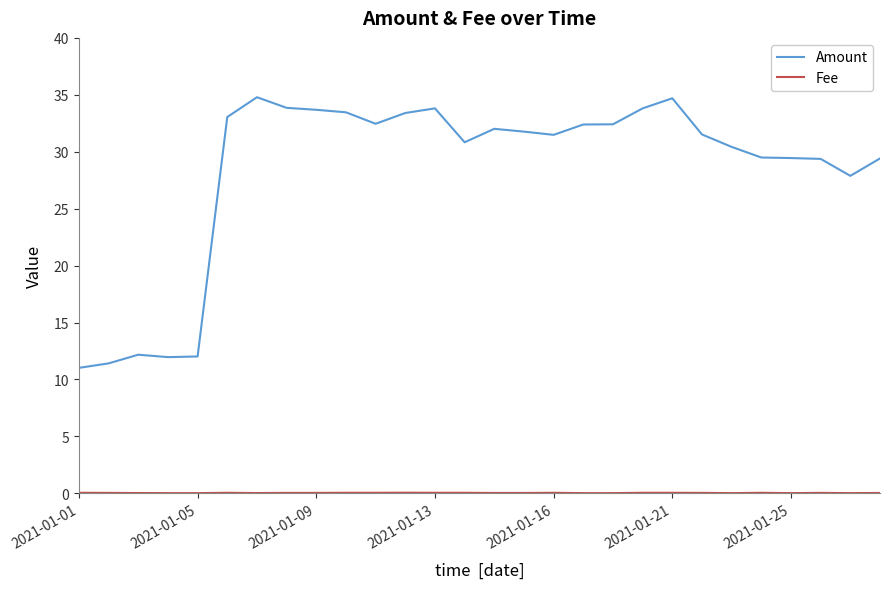

True or false: Amount has more than 0 interior local peaks.

True